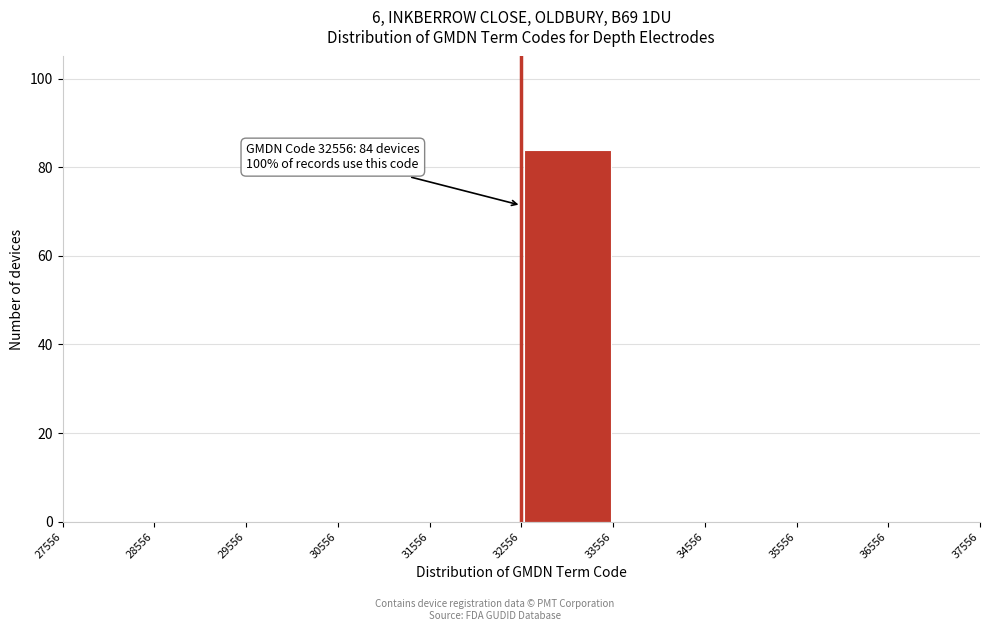

Which range on the x-axis has the tallest bar?

32556 to 33556